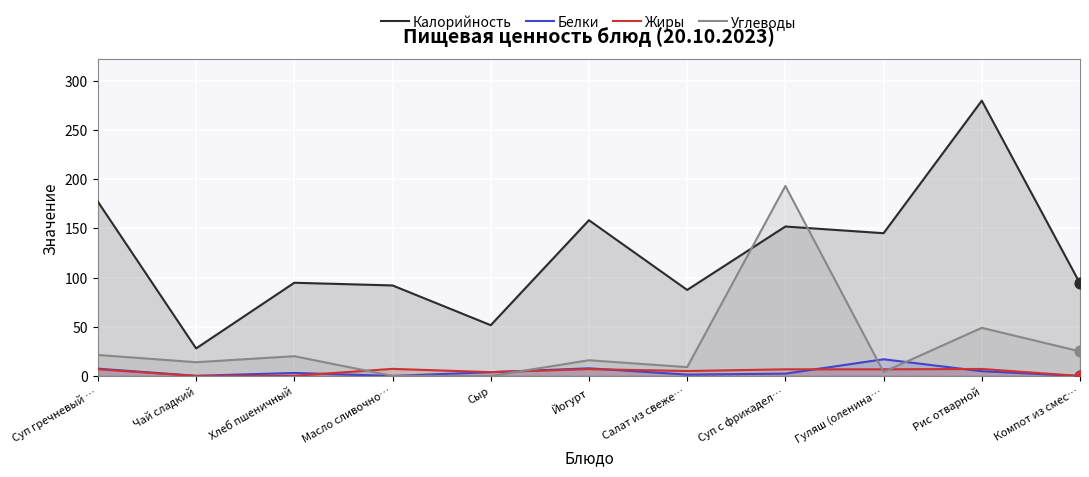

Which series has the largest Y range (max minus min)?

Калорийность